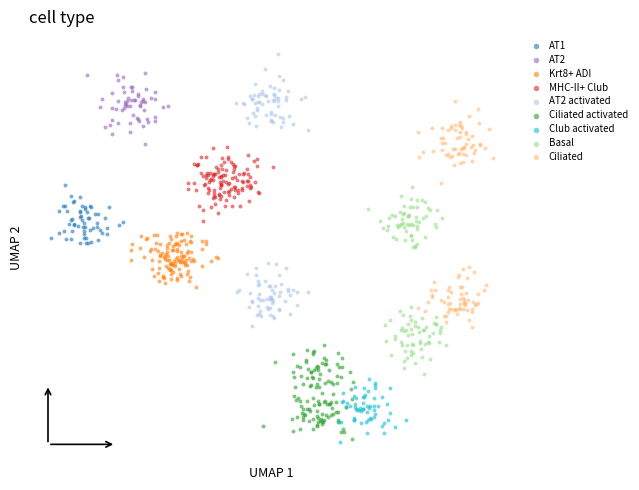

What are all the series names shown in the legend?

AT1, AT2, Krt8+ ADI, MHC-II+ Club, AT2 activated, Ciliated activated, Club activated, Basal, Ciliated